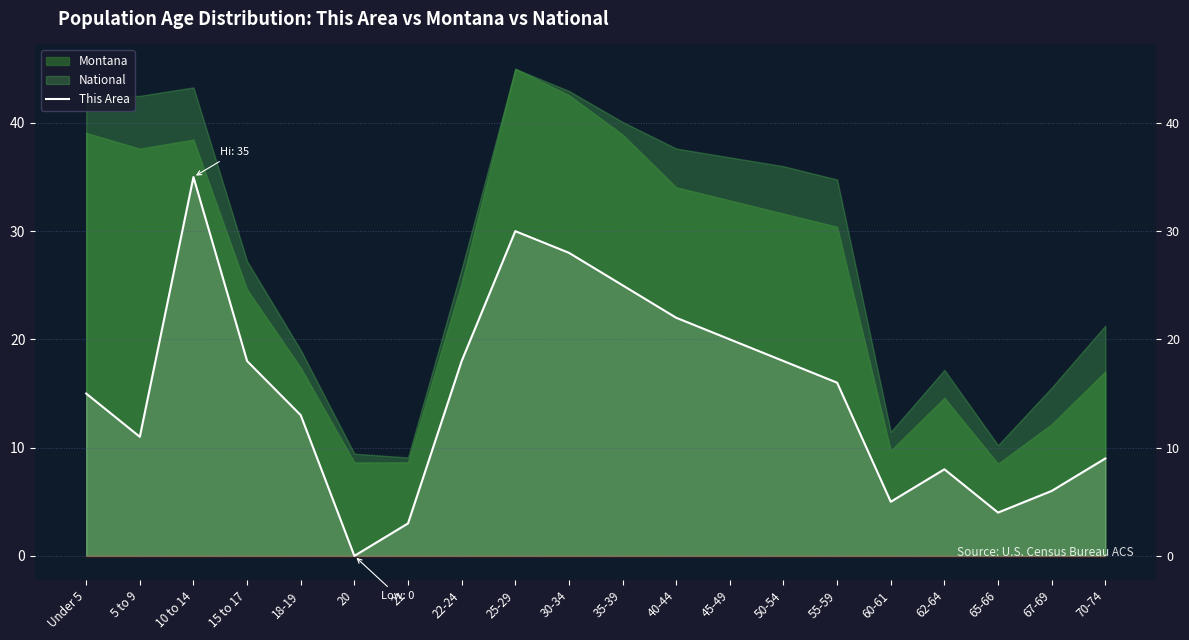

List the labels in order of value, smallest first.

20, 21, 65-66, 60-61, 67-69, 62-64, 70-74, 5 to 9, 18-19, Under 5, 55-59, 15 to 17, 22-24, 50-54, 45-49, 40-44, 35-39, 30-34, 25-29, 10 to 14